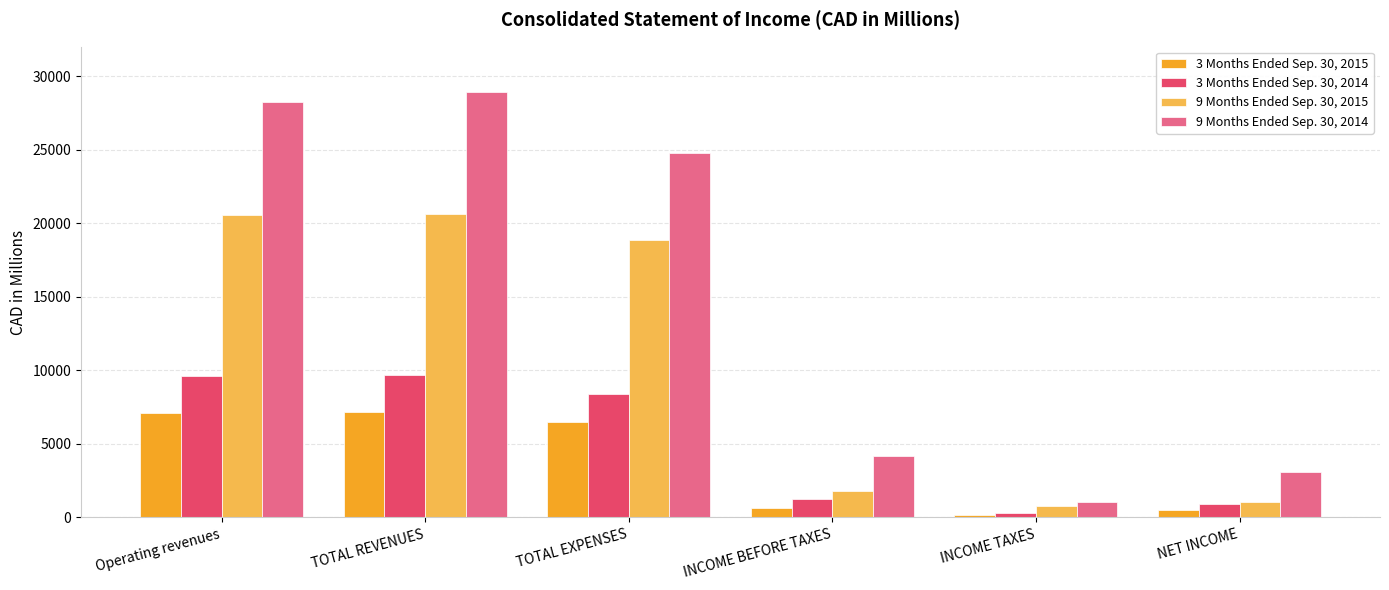

What is the total value across all series at Operating revenues?

65542